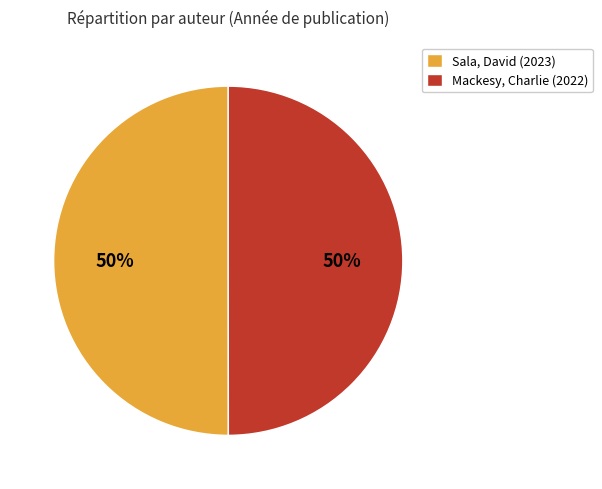

Is the sum of Mackesy, Charlie and Sala, David greater than half?

Yes